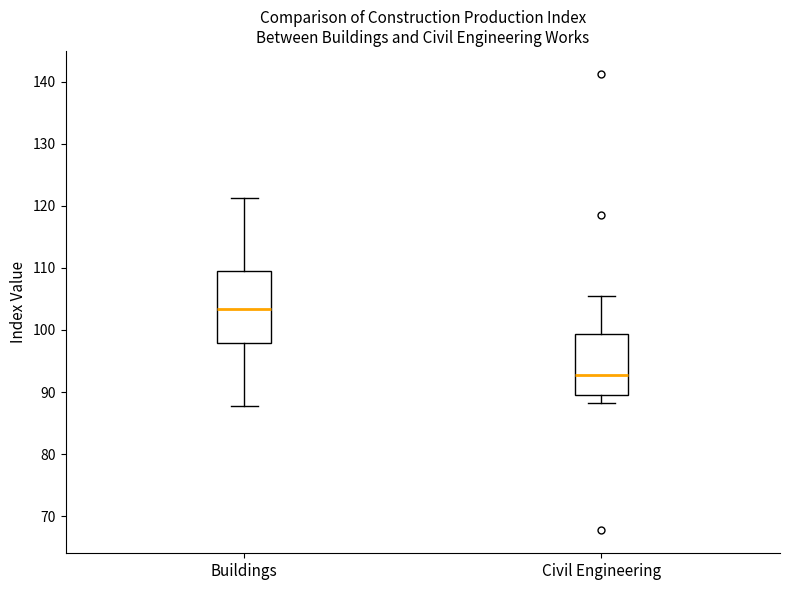

Which box is the tallest, from its lower edge to its upper edge?

Buildings